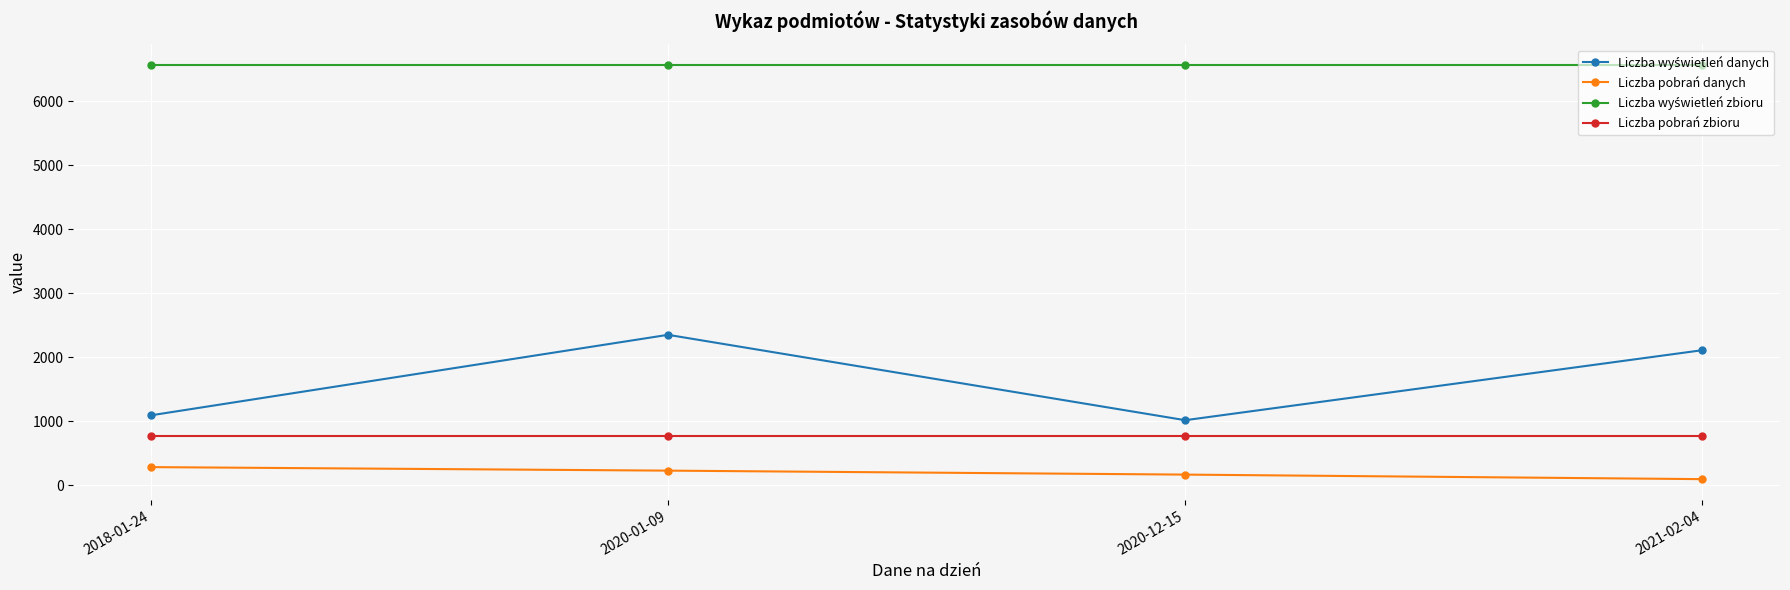

True or false: Liczba pobrań zbioru and Liczba pobrań danych intersect in this chart.

False